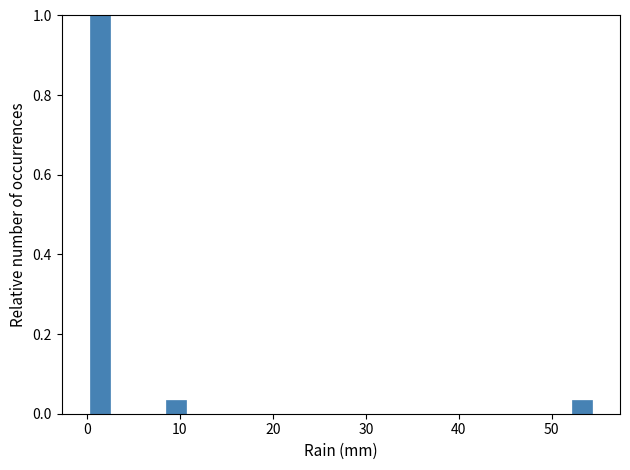

Around what value on the x-axis is the tallest bar? Give the approximate position of its centre, as read against the axis.

1